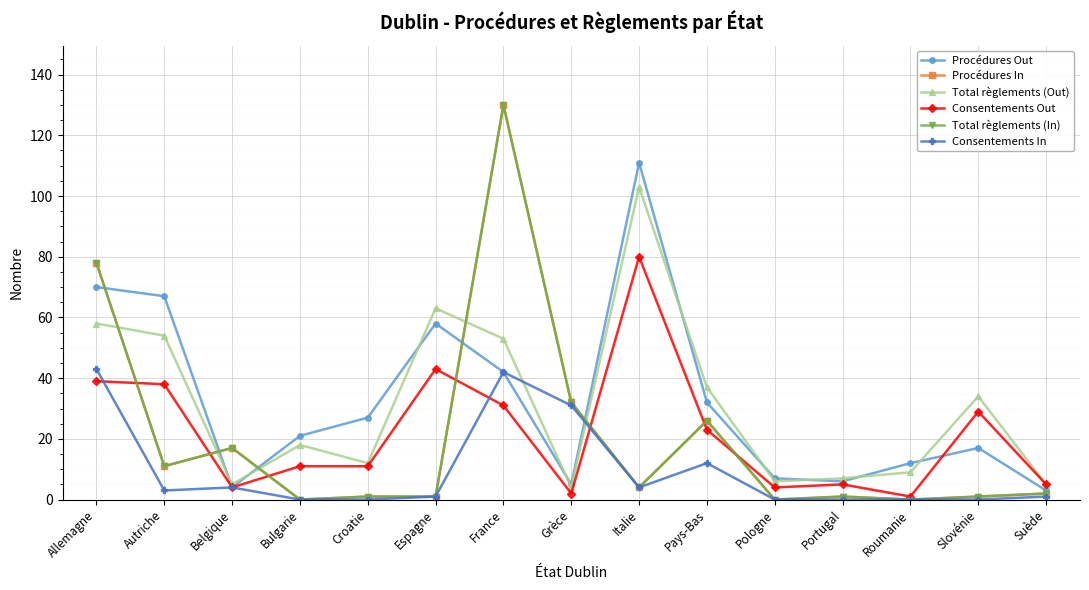

Does the chart have visible grid lines?

Yes